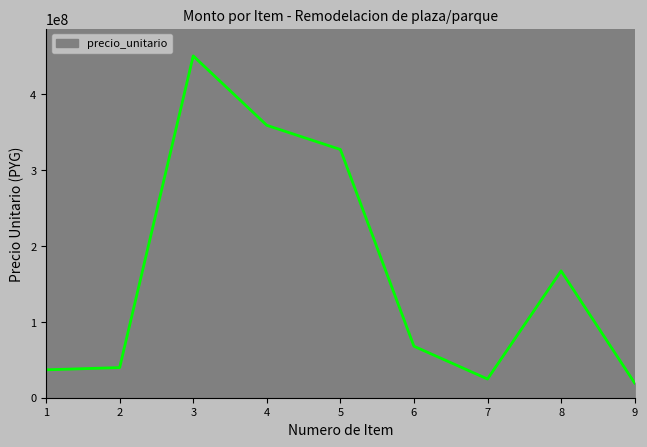

Between 4 and 3, which is larger?

3